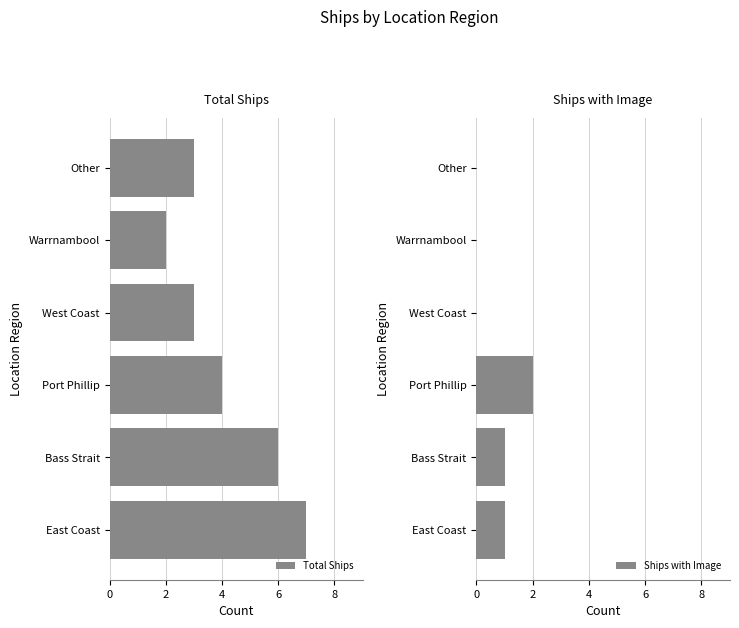

At how many categories does at least one series exceed 1?

6